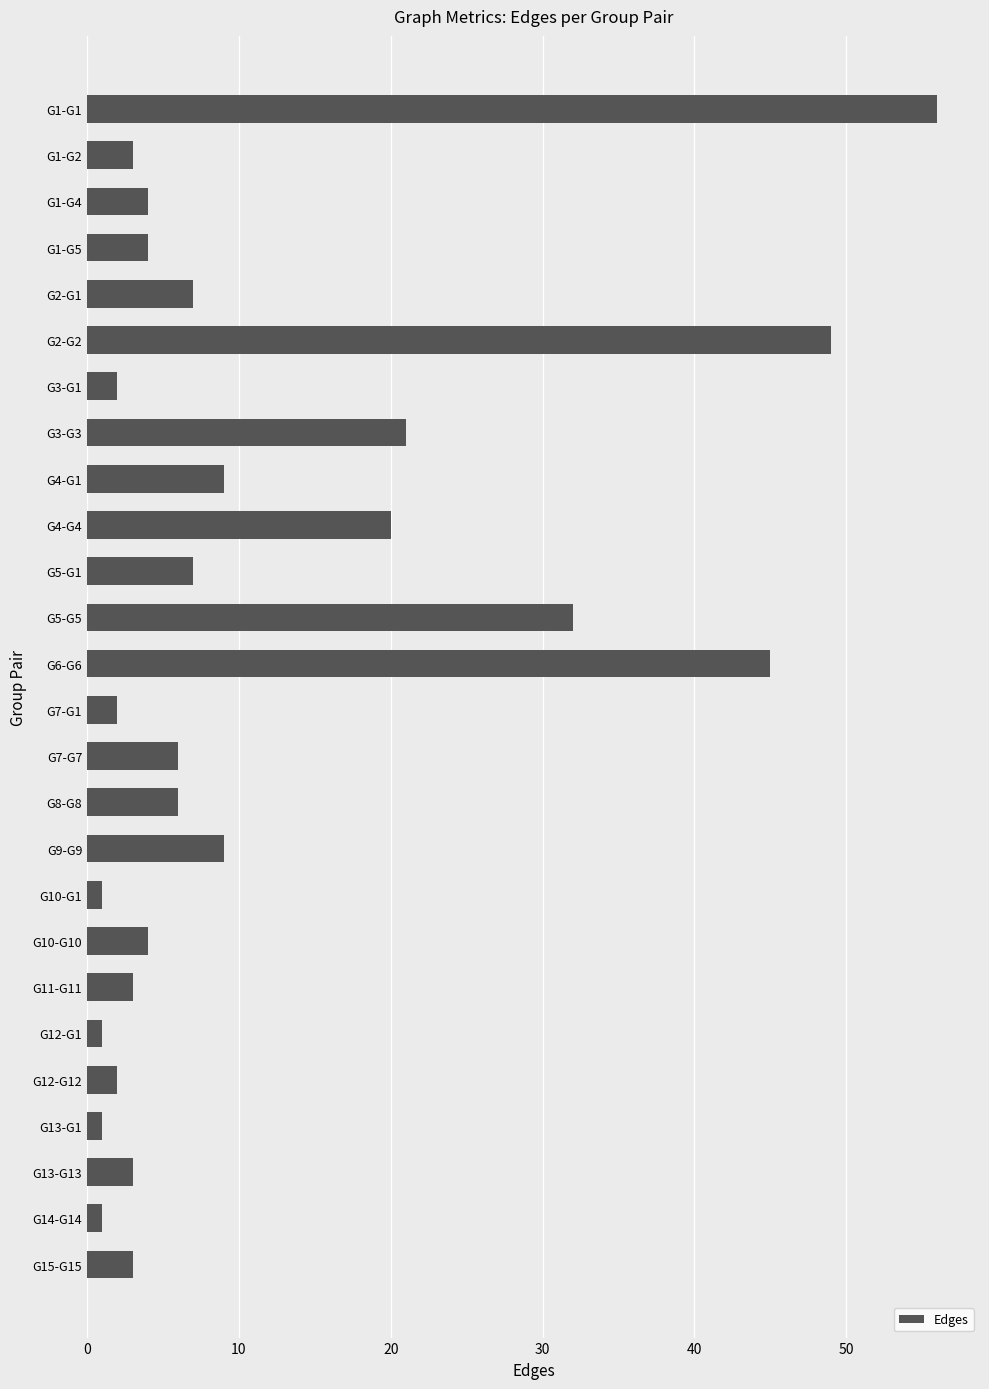

Reading top to bottom, what are all the values shown in this chart?

G1-G1=56	G1-G2=3	G1-G4=4	G1-G5=4	G2-G1=7	G2-G2=49	G3-G1=2	G3-G3=21	G4-G1=9	G4-G4=20	G5-G1=7	G5-G5=32	G6-G6=45	G7-G1=2	G7-G7=6	G8-G8=6	G9-G9=9	G10-G1=1	G10-G10=4	G11-G11=3	G12-G1=1	G12-G12=2	G13-G1=1	G13-G13=3	G14-G14=1	G15-G15=3